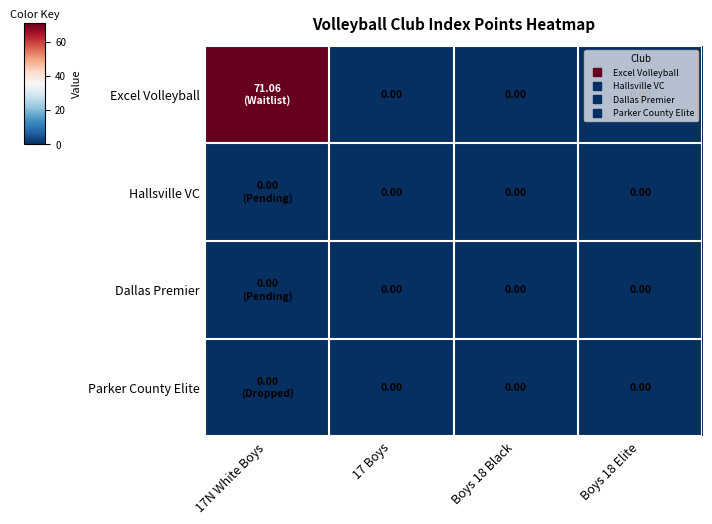

Which category has the lowest value in the Parker County Elite series?

17N White Boys